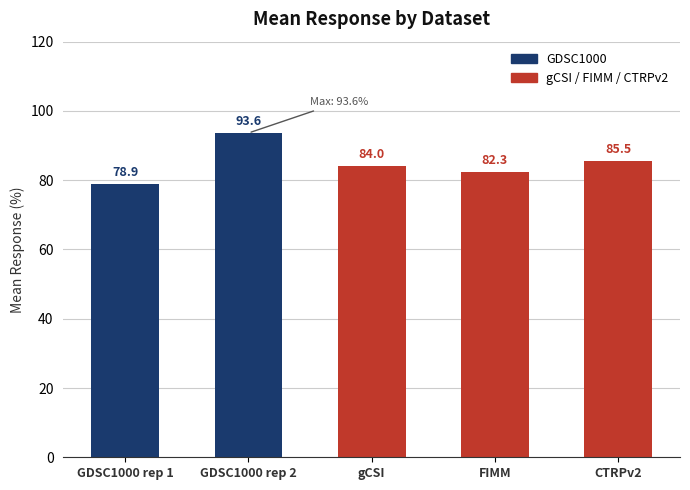

Reading left to right, list all the values displayed in this chart.

GDSC1000 rep 1=78.9	GDSC1000 rep 2=93.6	gCSI=84.0	FIMM=82.3	CTRPv2=85.5